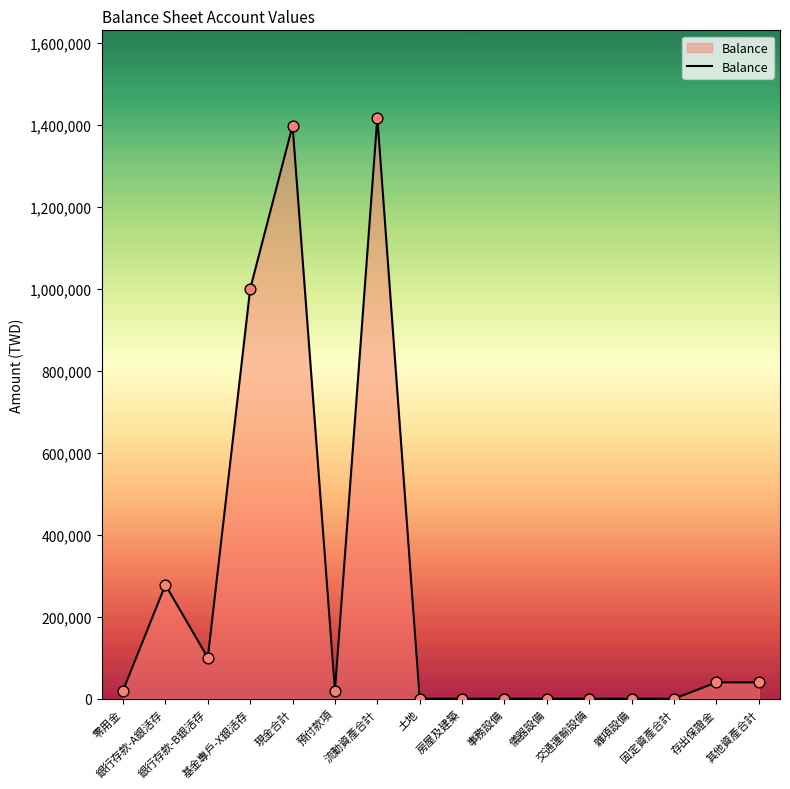

Approximately how many times larger is the value at 銀行存款-B銀活存 compared to 存出保證金?

2.5